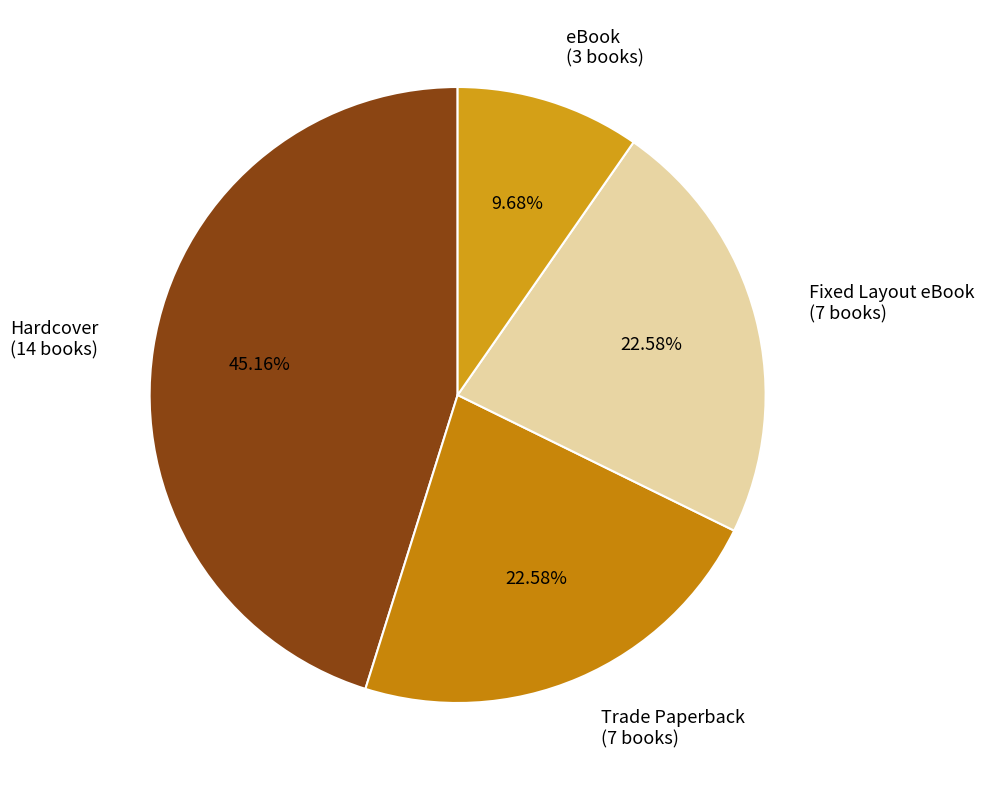

Which has a higher value, Trade Paperback or Hardcover?

Hardcover